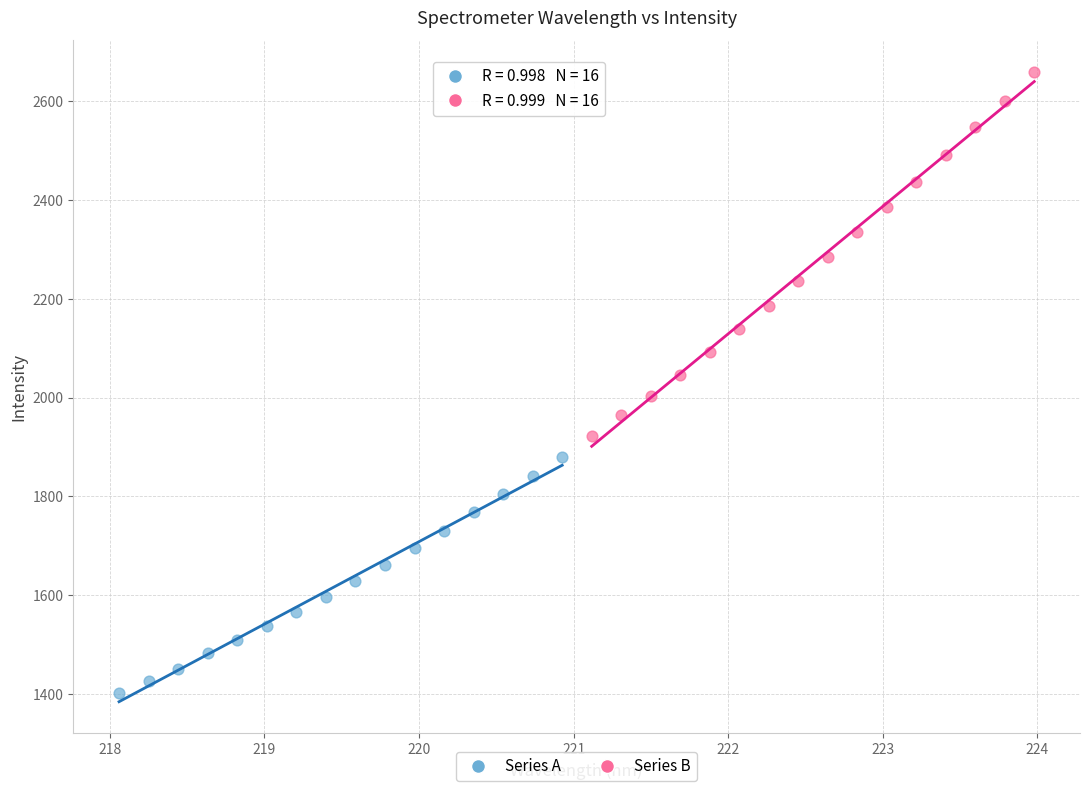

Which series reaches the minimum Y coordinate?

Series A